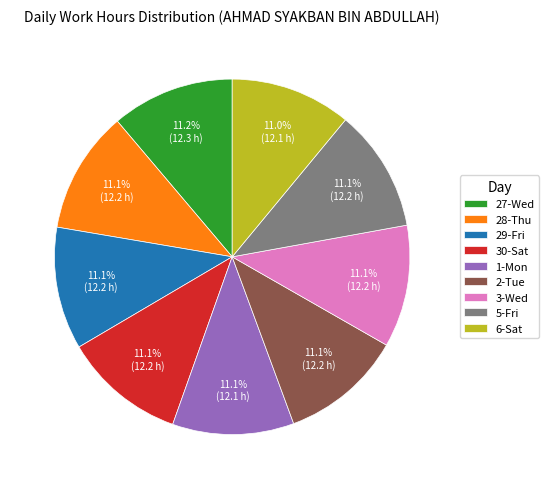

Is the sum of 27-Wed and 1-Mon greater than half?

No